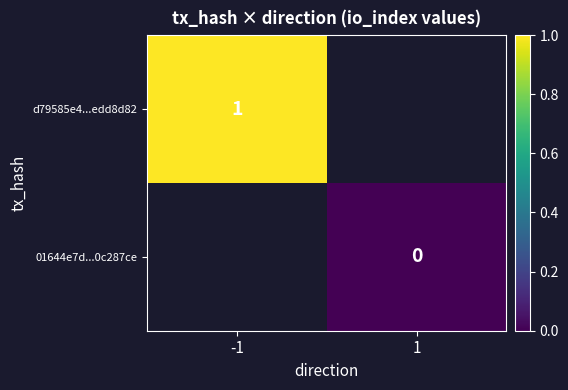

The value of d79585e4...edd8d82 at -1 is 1. True or false?

True